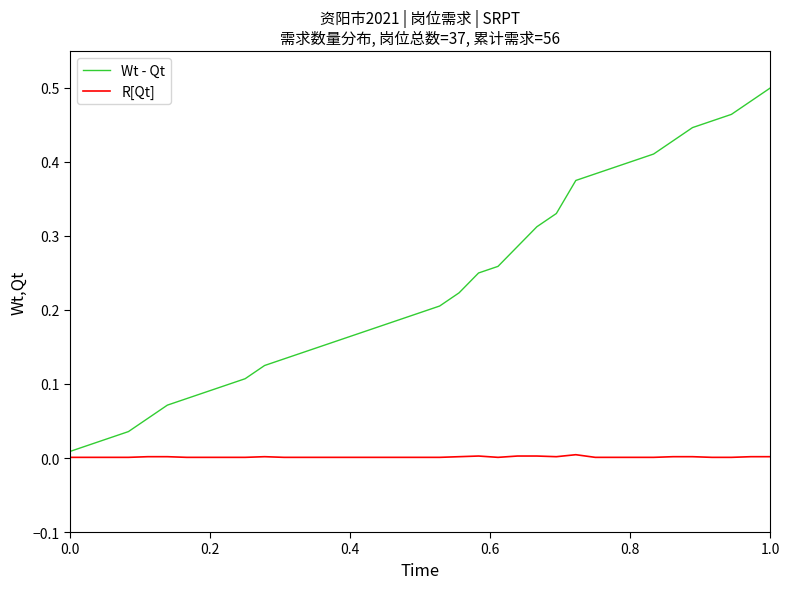

What are all the series names shown in the legend?

Wt - Qt, R[Qt]